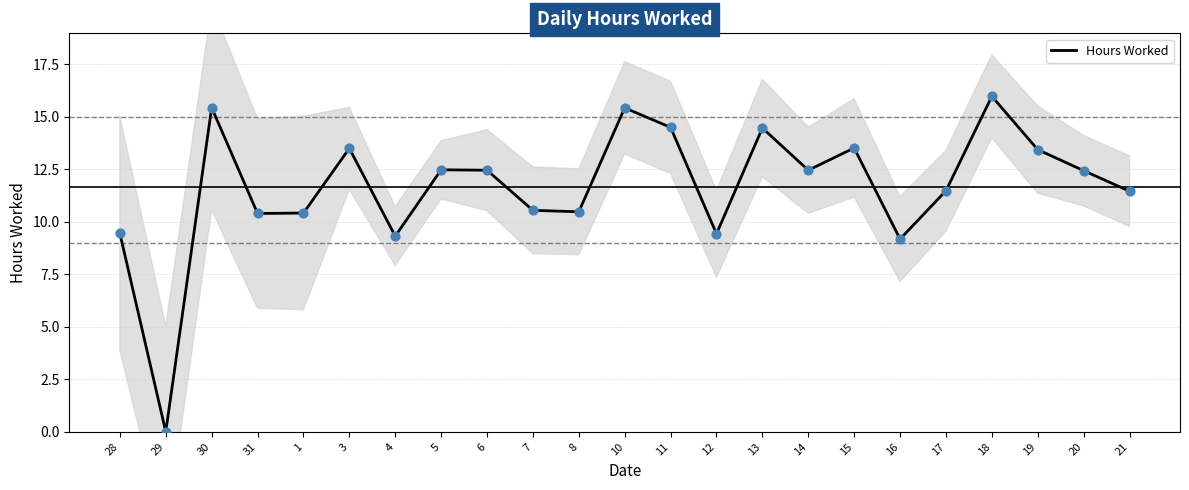

Approximately how many times larger is the value at 31 compared to 11?

0.7